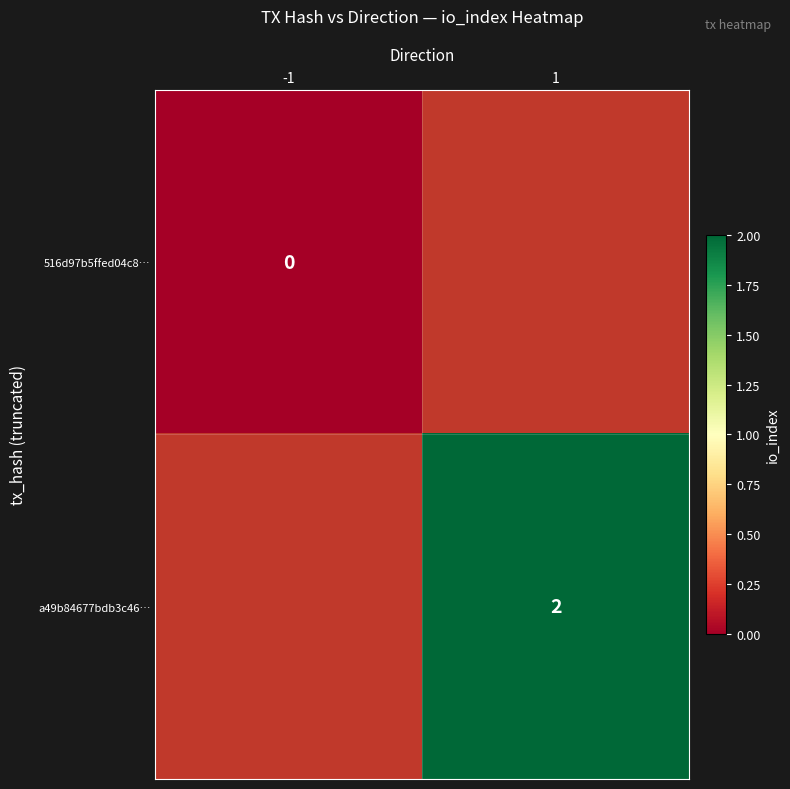

The a49b84677bdb3c46… series shows 3 at 1. True or false?

False